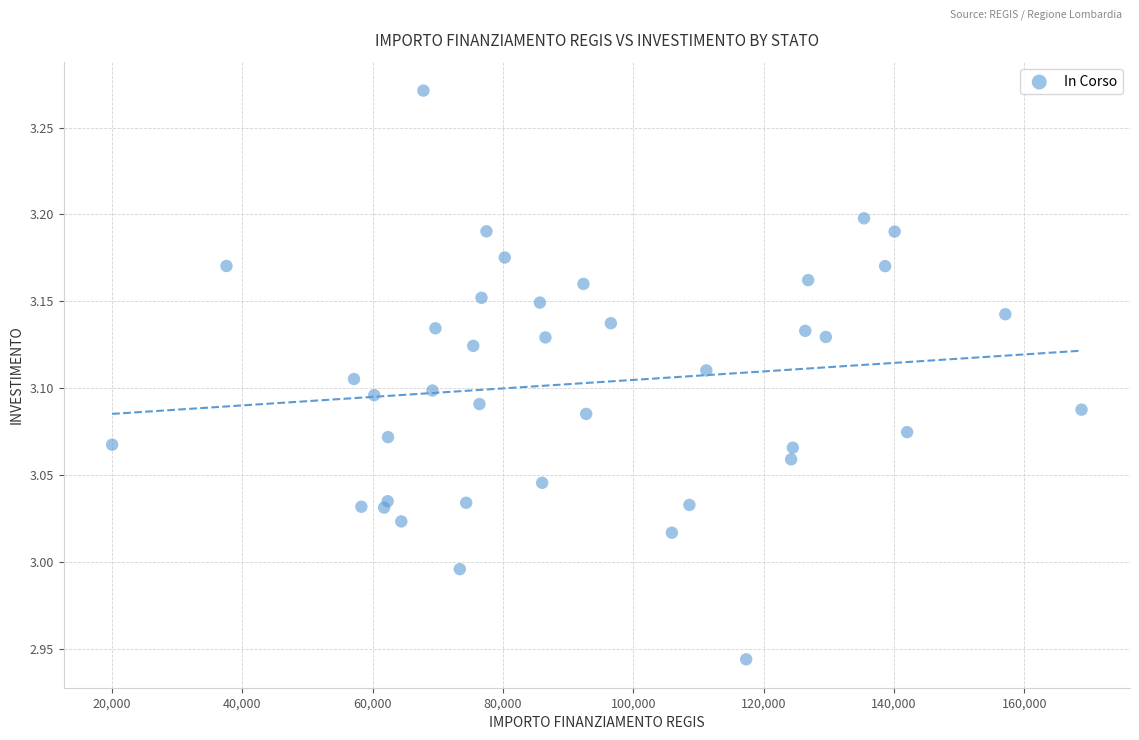

What is the range of X values (max minus min)?

148725.9